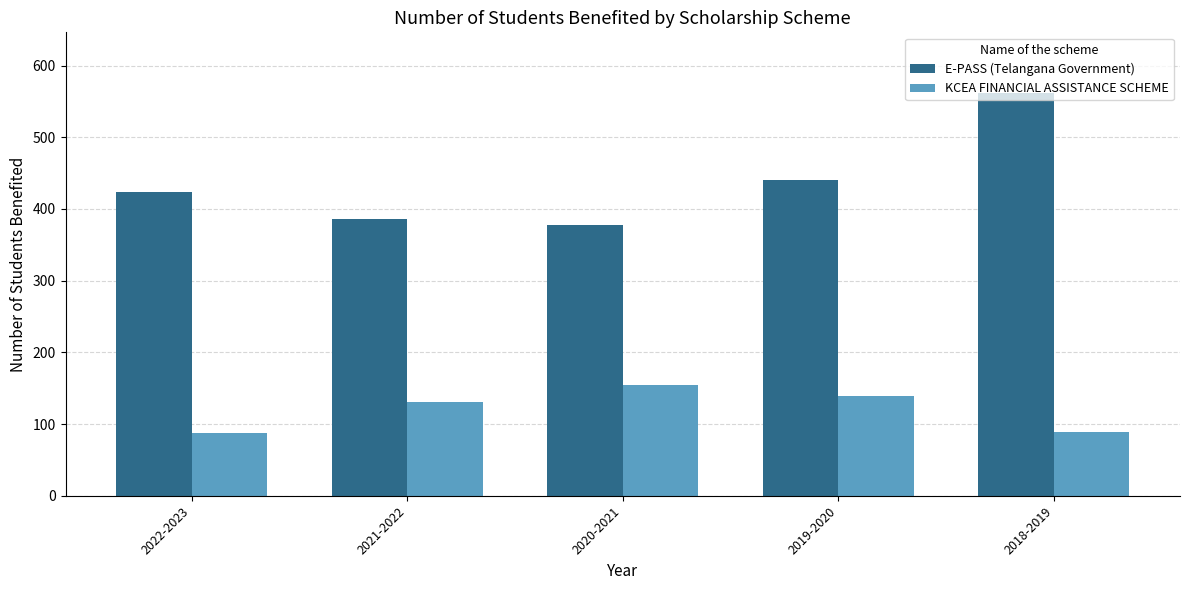

What is the greatest value displayed?

562